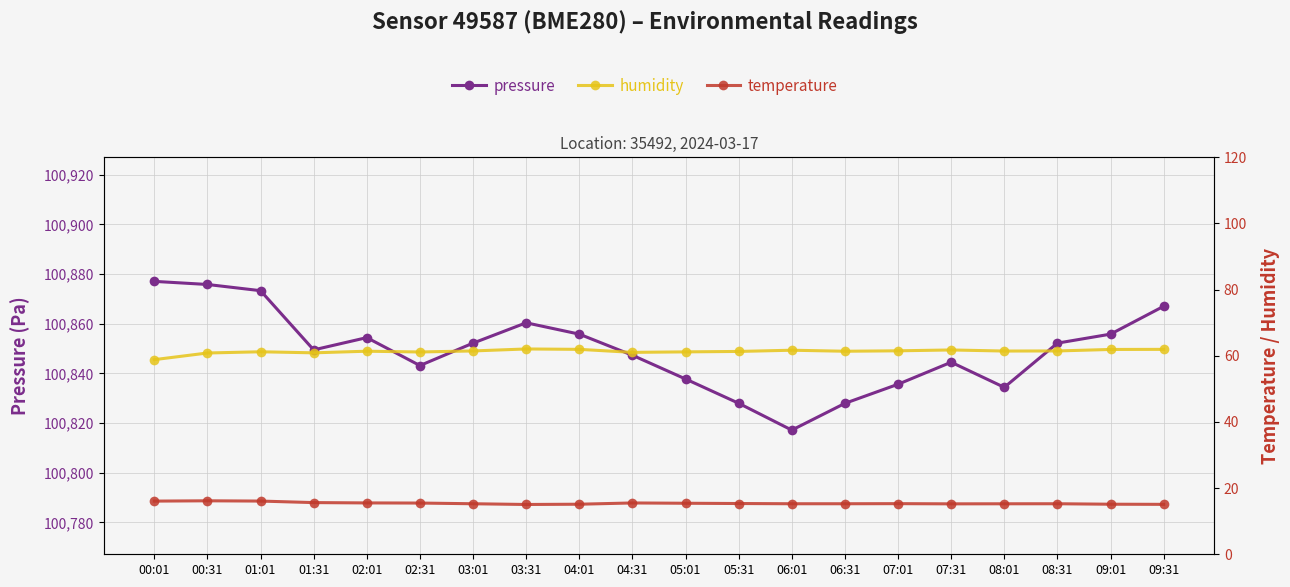

The value of pressure at 00:31 is 65608.8. True or false?

False